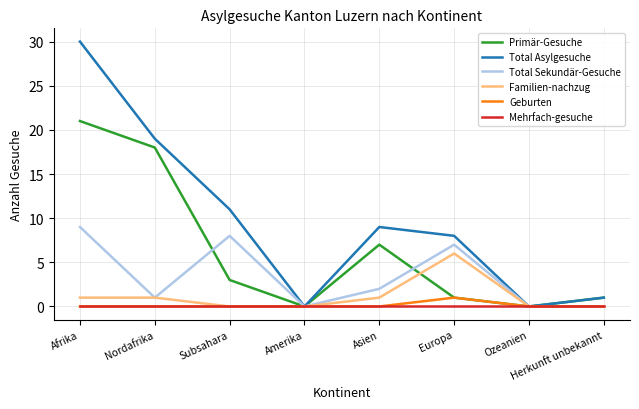

What is the maximum value for Familien-nachzug?

6